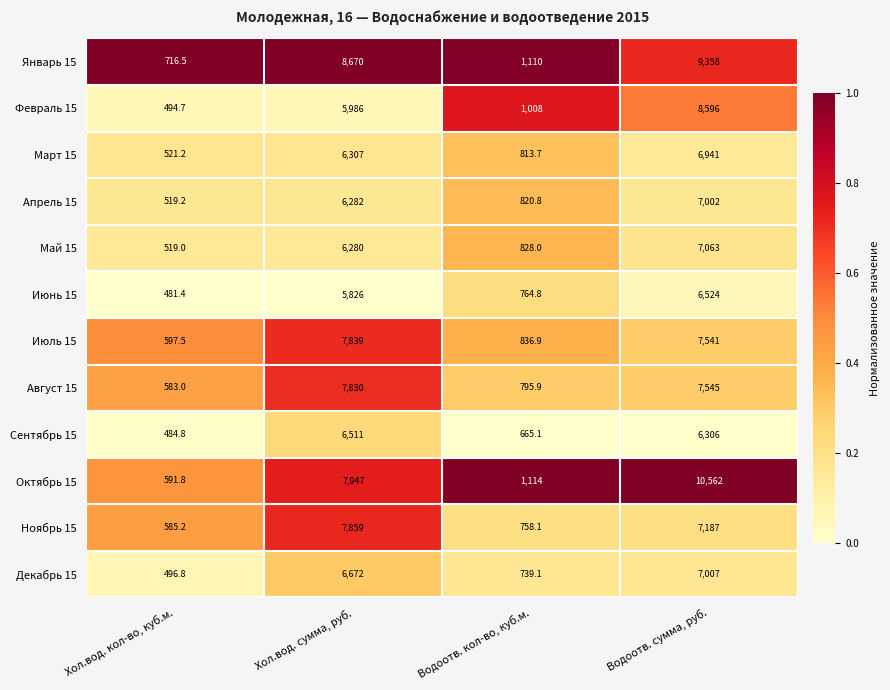

Where is Март 15 nearest to the value 3731?

Хол.вод. сумма, руб.